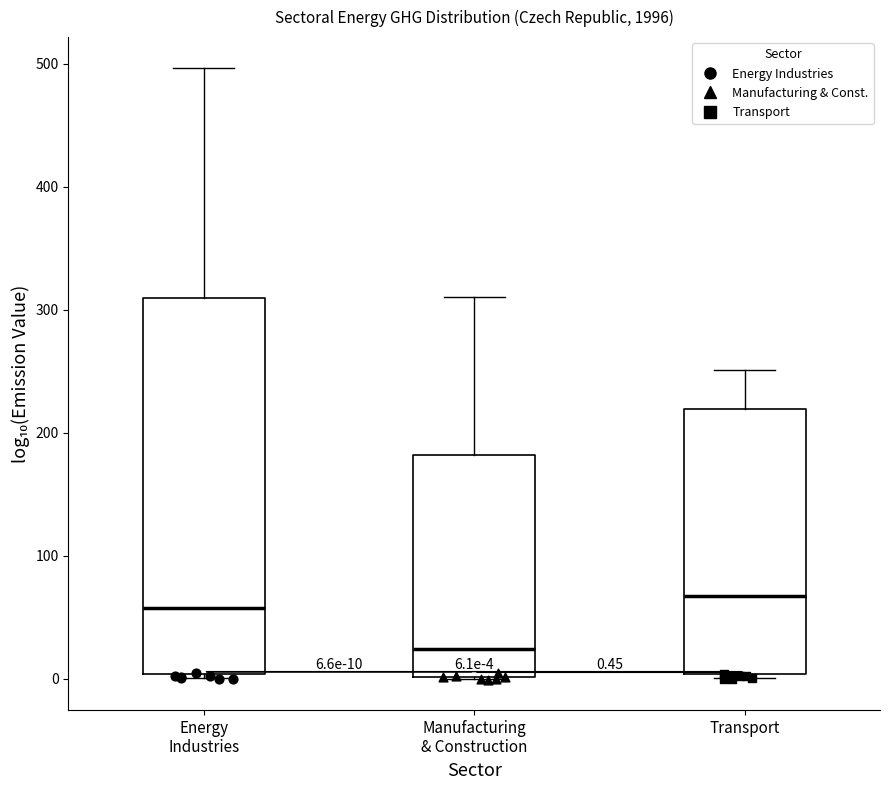

Which box's median line is the lowest?

Manufacturing & Construction